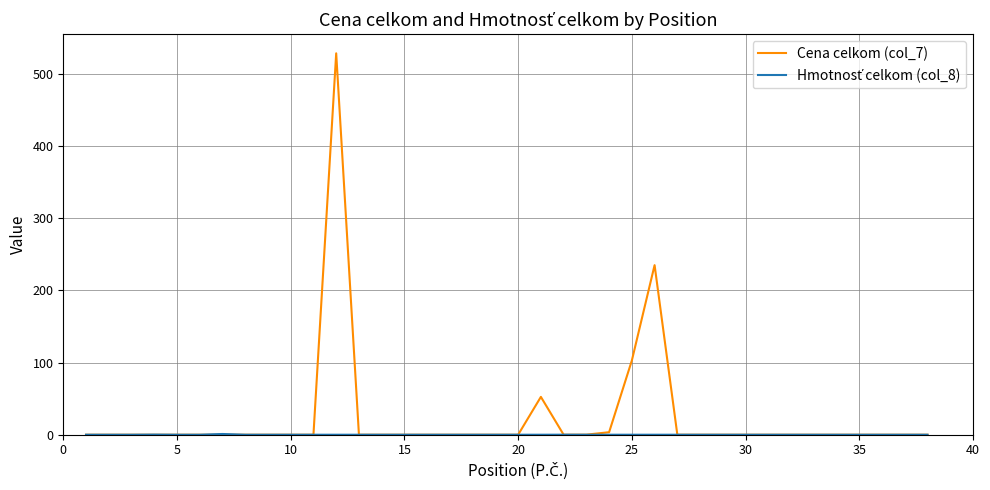

What is the greatest value displayed?

528.2